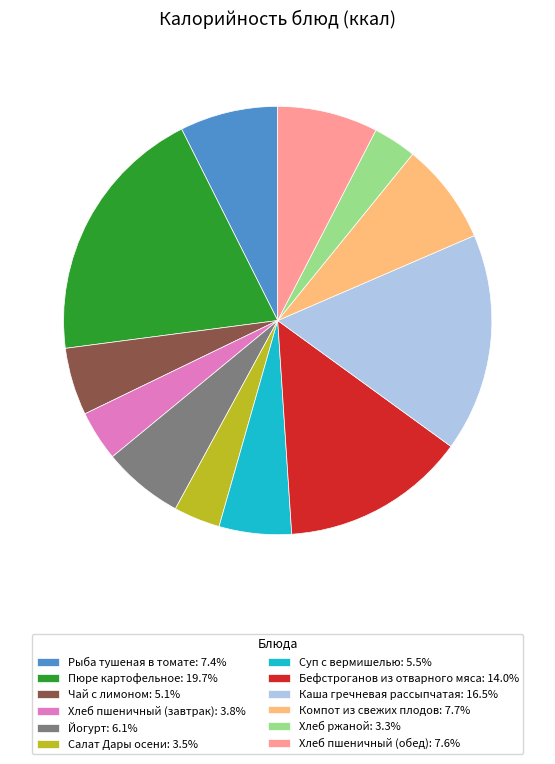

Does Хлеб ржаной account for over 50% of the chart?

No